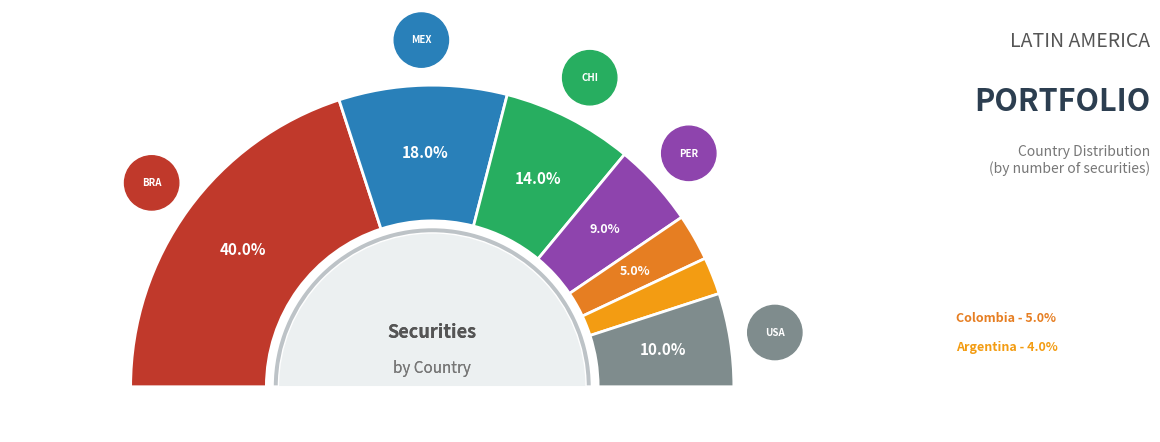

Rank the categories by value from lowest to highest.

Argentina, Colombia, Peru, USA (ADR), Chile, Mexico, Brazil